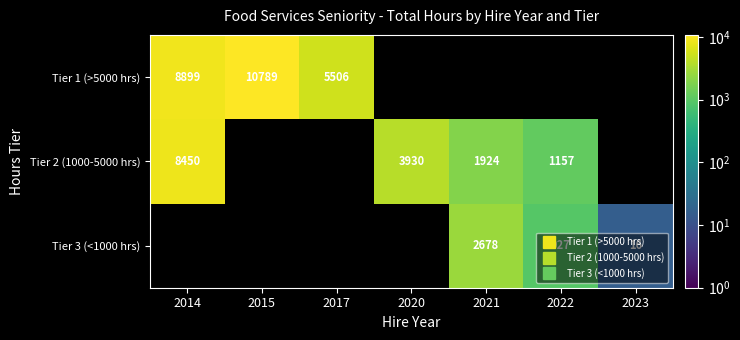

What is the minimum value for Tier 1 (>5000 hrs)?

5506.1